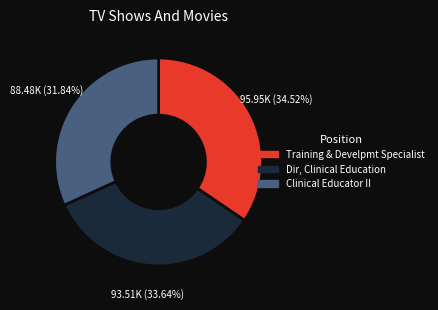

What is the total percentage of Dir, Clinical Education and Training & Develpmt Specialist?

68.2%